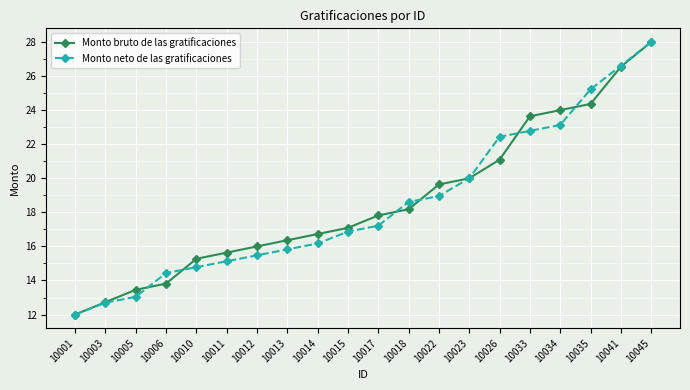

List the labels in order of Monto bruto de las gratificaciones value, largest first.

10045, 10041, 10035, 10034, 10033, 10026, 10023, 10022, 10018, 10017, 10015, 10014, 10013, 10012, 10011, 10010, 10006, 10005, 10003, 10001